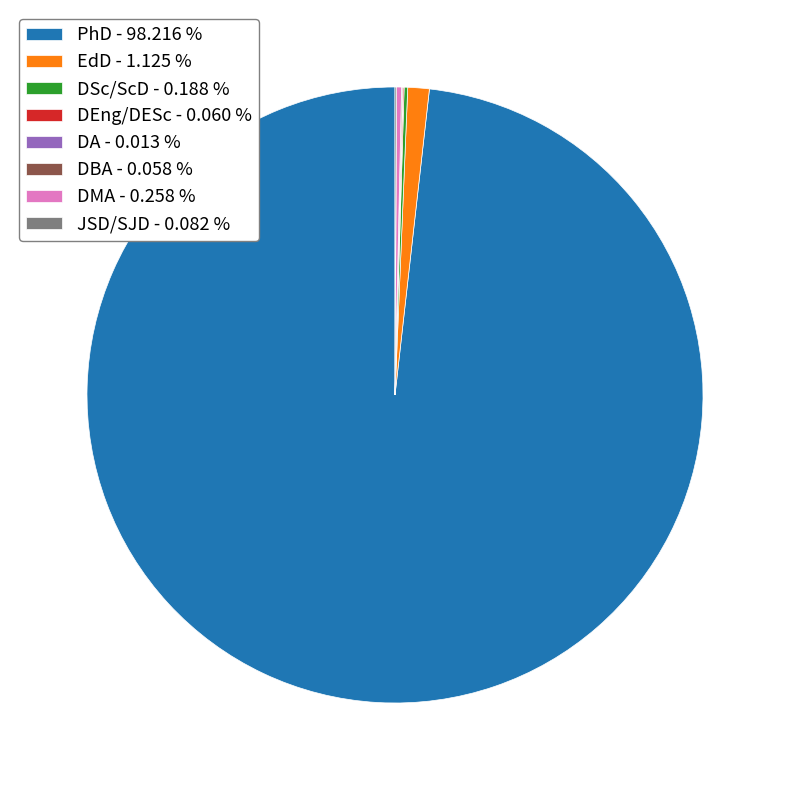

Does any single category account for the majority?

Yes